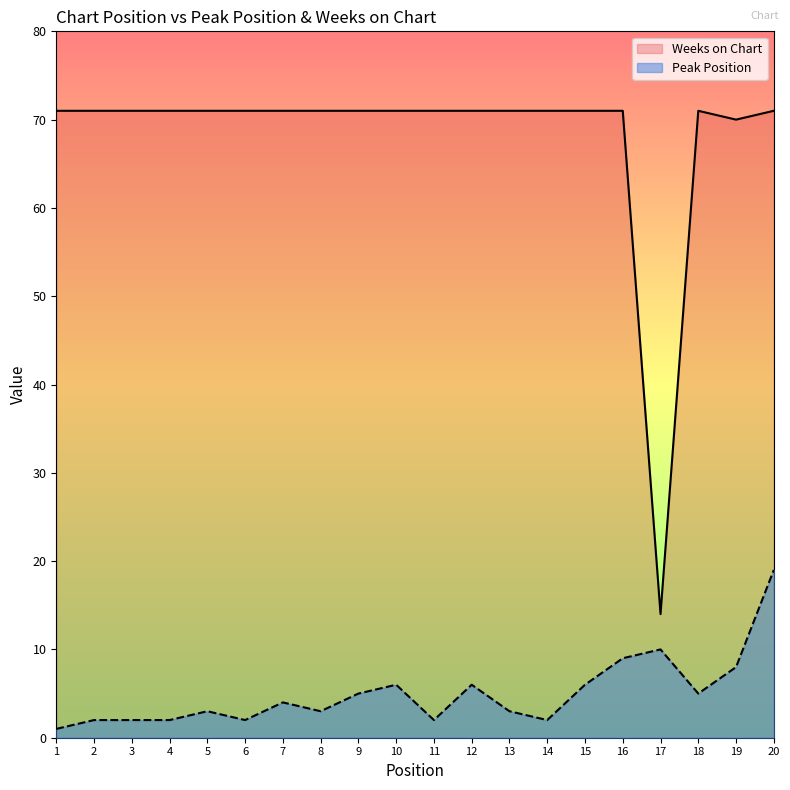

Rank the series by their average value, from lowest to highest.

Peak Position, Weeks on Chart